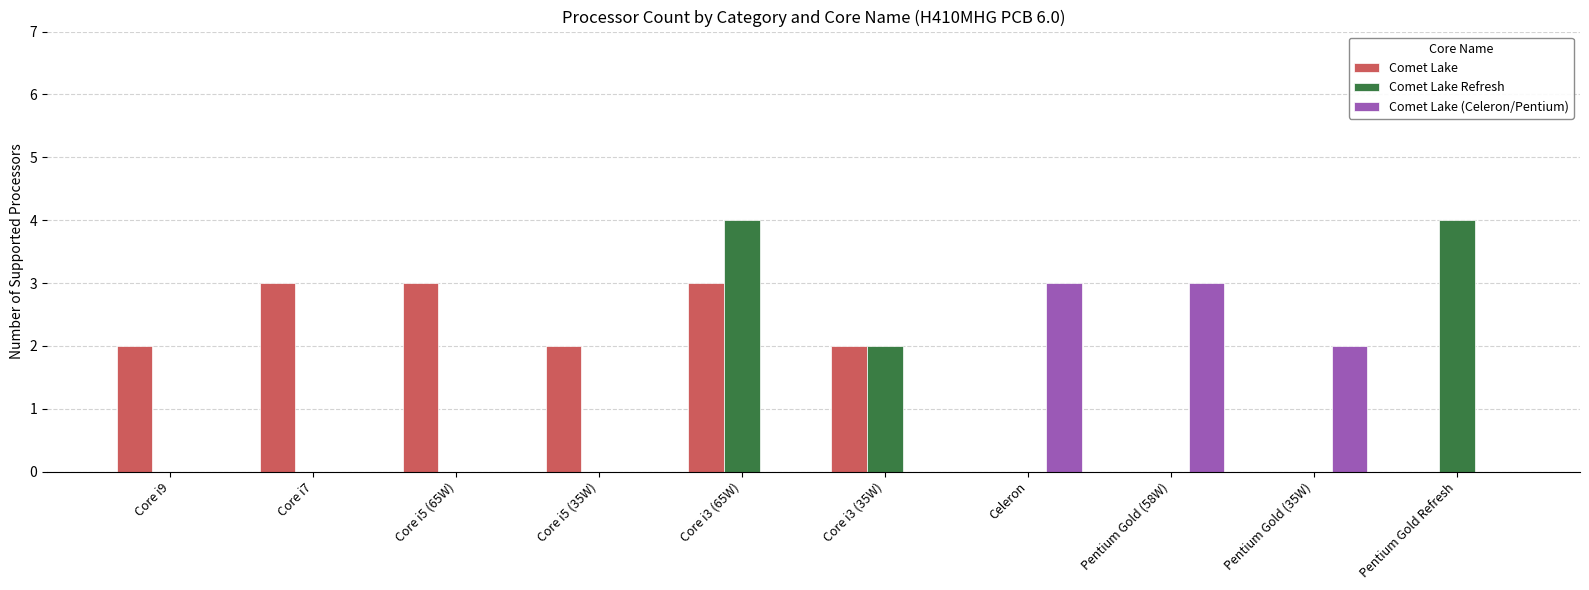

How many groups of bars are there?

10